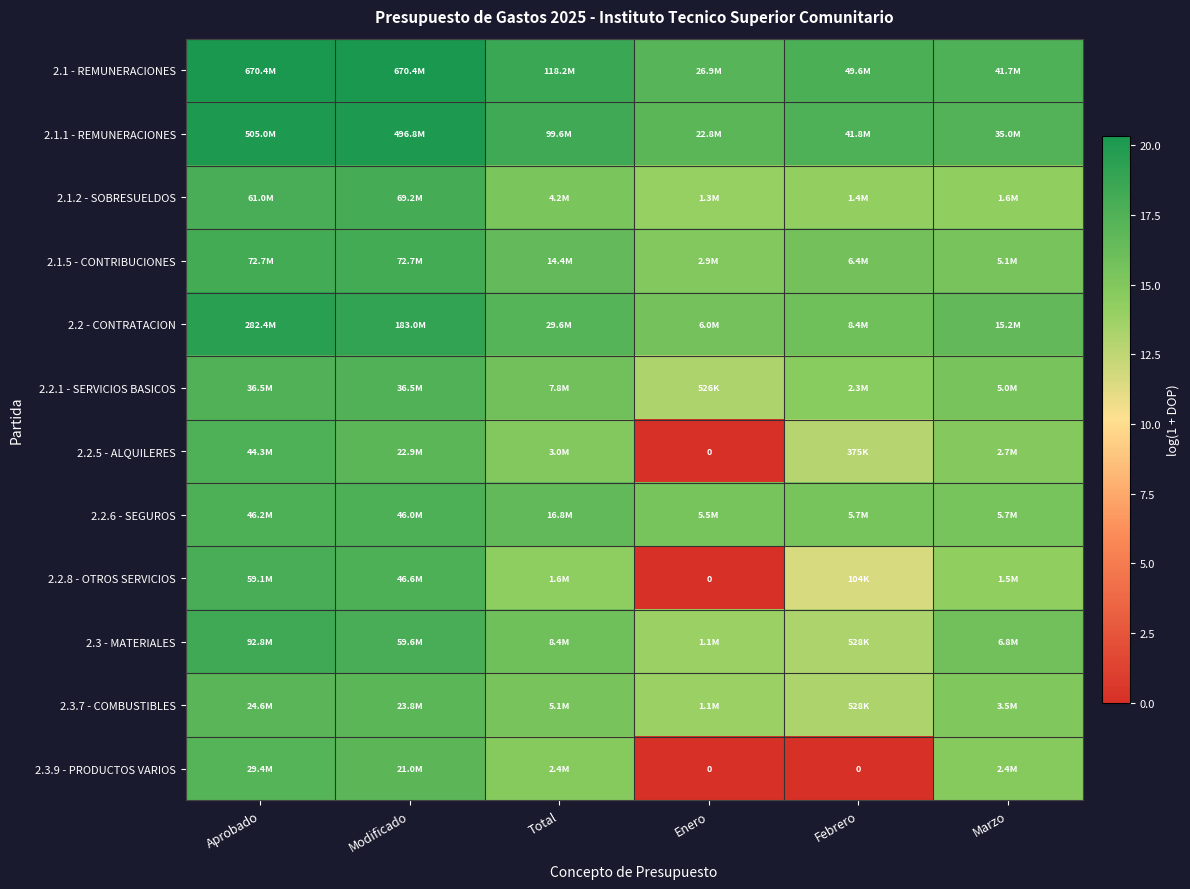

What is the difference between the maximum and minimum values in the 2.3.9 - PRODUCTOS VARIOS series?

17.2